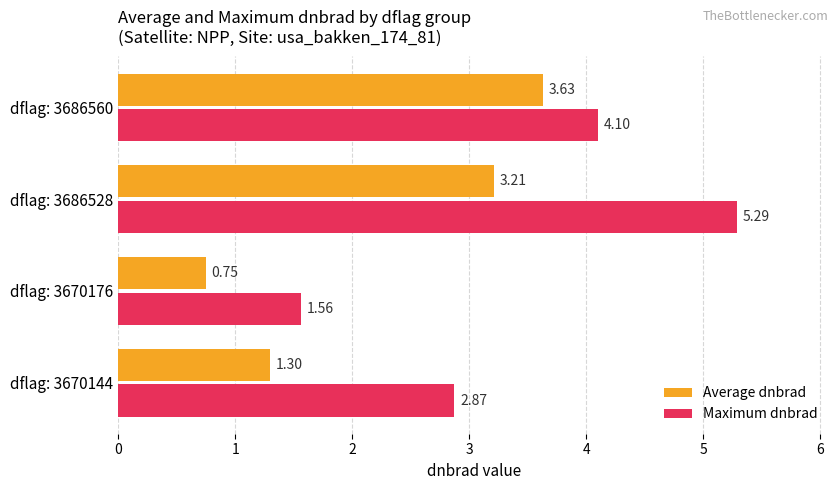

What is the average value of the Maximum dnbrad series?

3.5